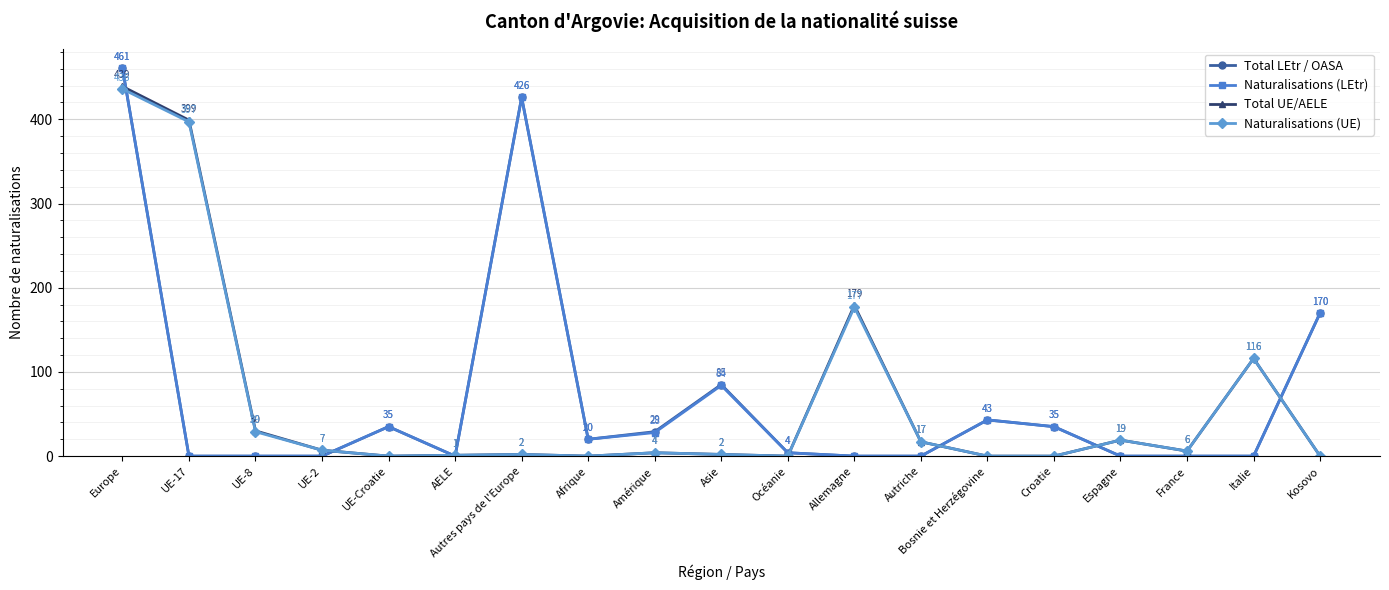

Reading left to right, what are all the values shown in this chart?

Total LEtr / OASA: 461	0	0	0	35	0	426	20	29	85	4	0	0	43	35	0	0	0	170
Naturalisations (LEtr): 461	0	0	0	35	0	426	20	28	84	4	0	0	43	35	0	0	0	170
Total UE/AELE: 439	399	30	7	0	1	2	0	4	2	0	179	17	0	0	19	6	116	0
Naturalisations (UE): 436	397	29	7	0	1	2	0	4	2	0	177	17	0	0	19	6	116	0